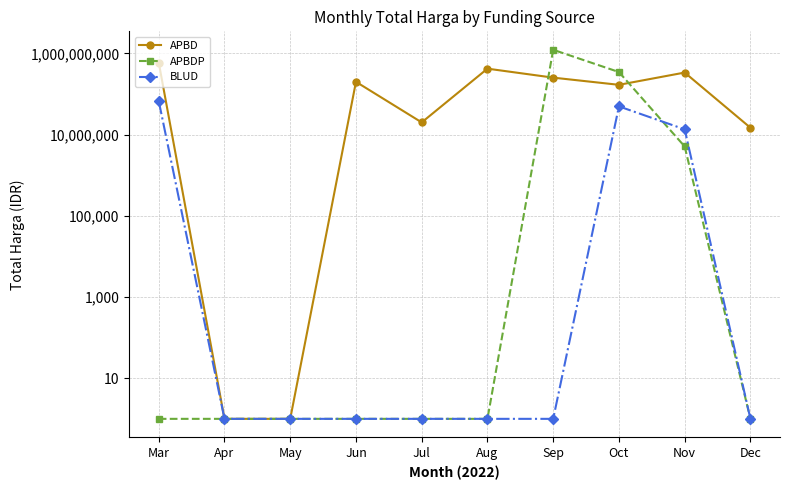

Is it true that APBDP equals 346693150 at Oct?

True